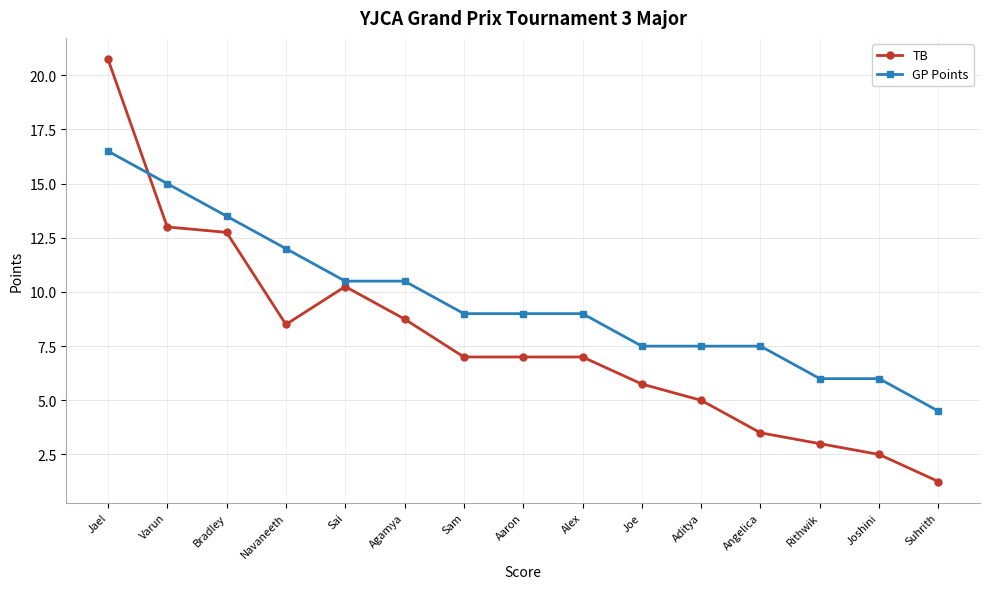

Rank the series by their average value, from highest to lowest.

GP Points, TB